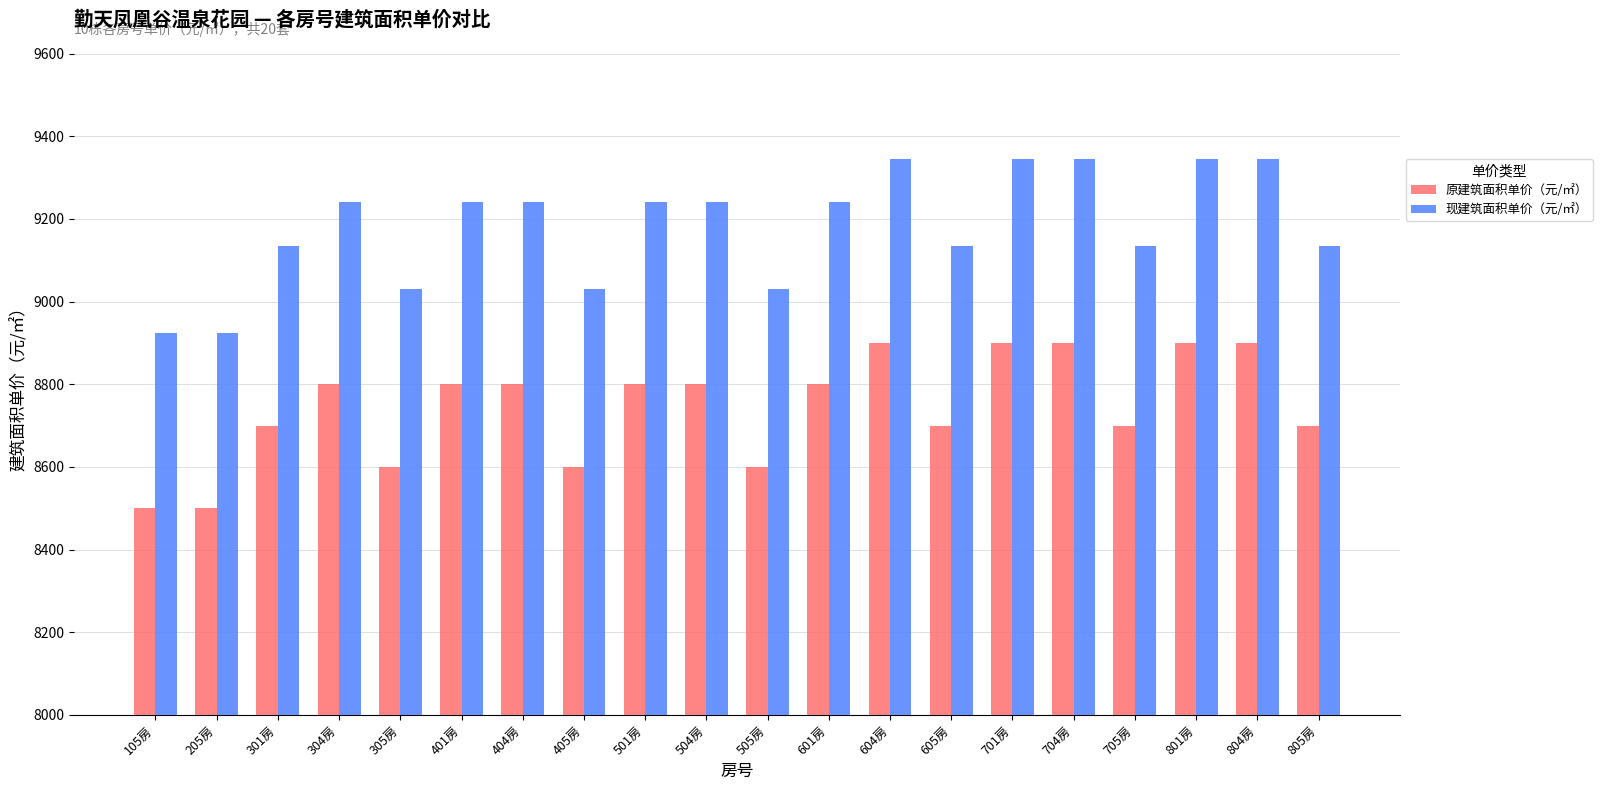

List the series in order of their overall mean, lowest first.

原建筑面积单价（元/㎡）, 现建筑面积单价（元/㎡）